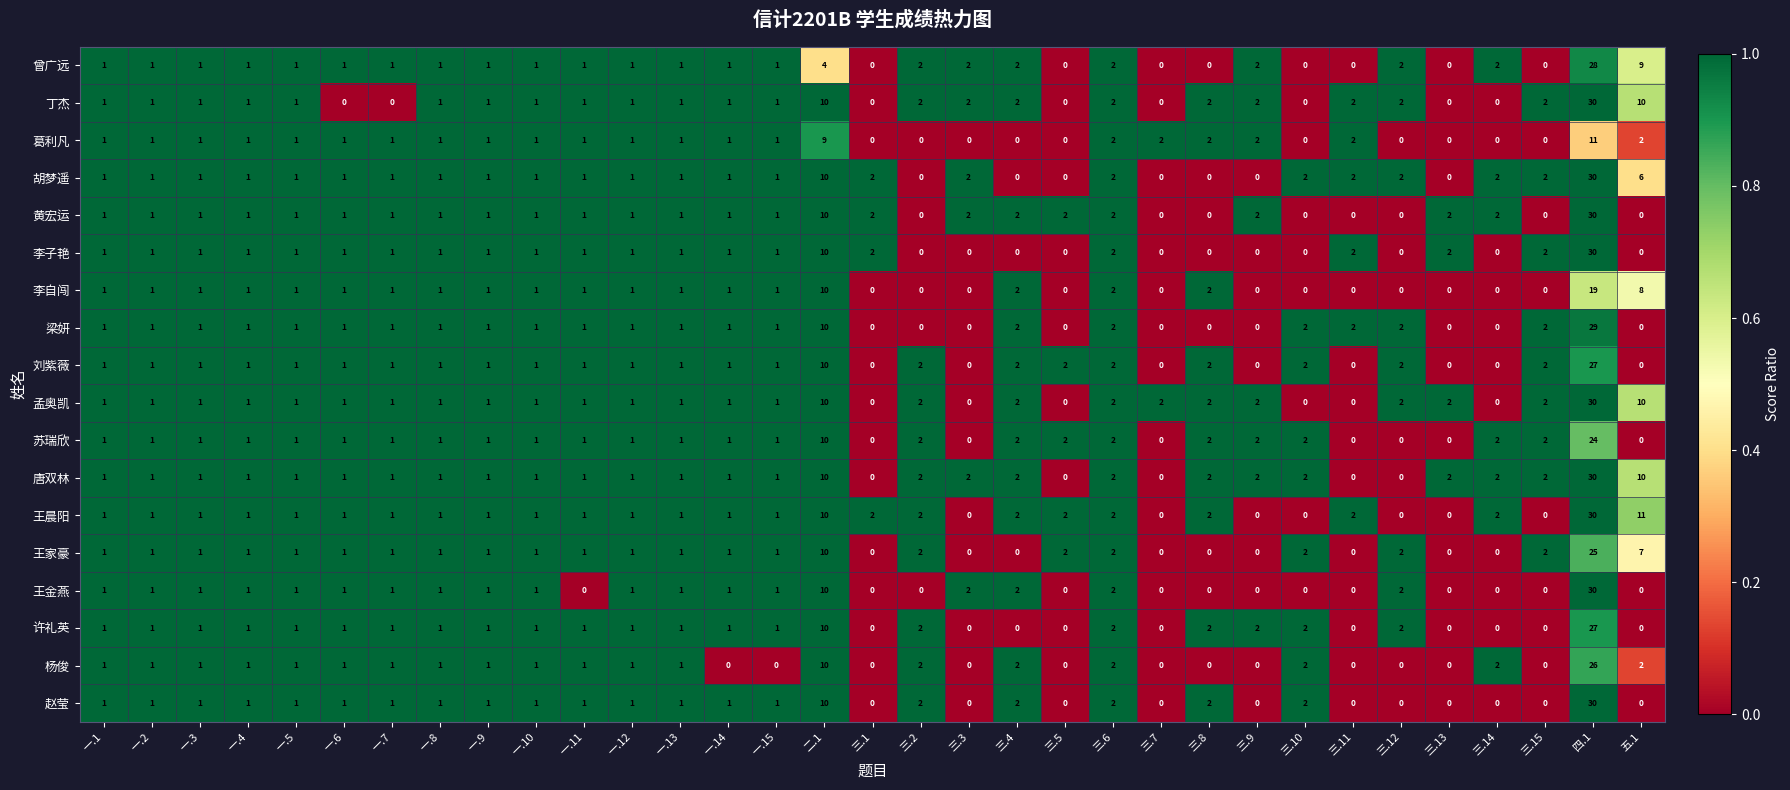

What is the maximum value for 刘紫薇?

27